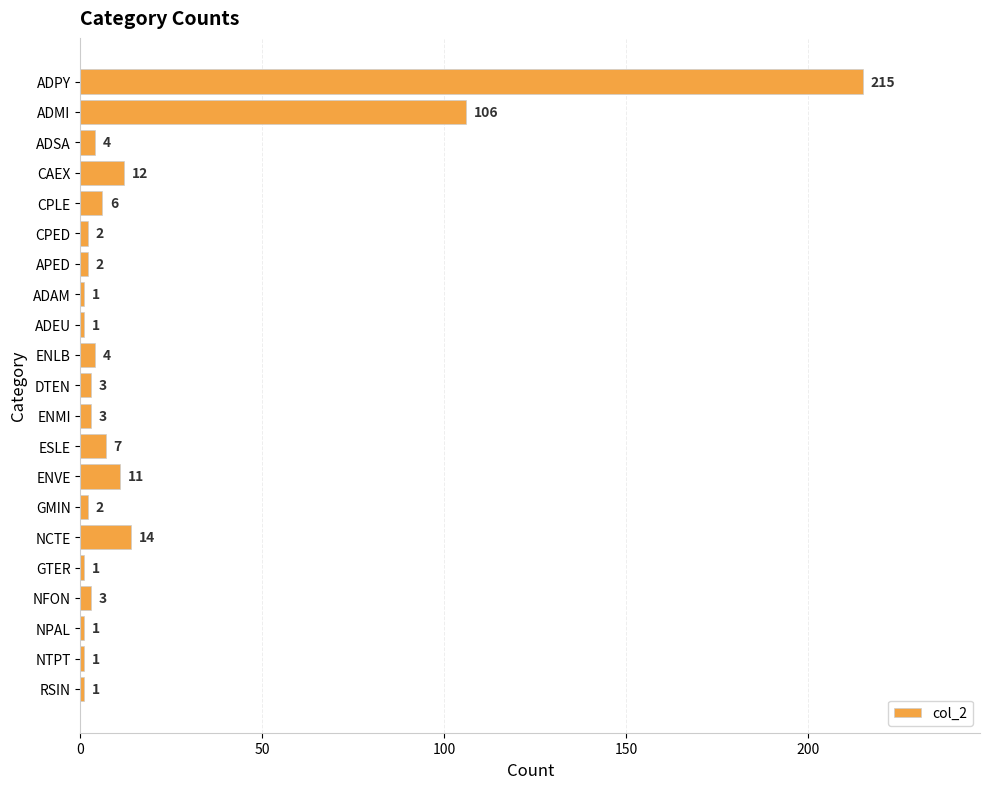

Reading bottom to top, transcribe all the data shown in this chart.

RSIN=1	NTPT=1	NPAL=1	NFON=3	GTER=1	NCTE=14	GMIN=2	ENVE=11	ESLE=7	ENMI=3	DTEN=3	ENLB=4	ADEU=1	ADAM=1	APED=2	CPED=2	CPLE=6	CAEX=12	ADSA=4	ADMI=106	ADPY=215